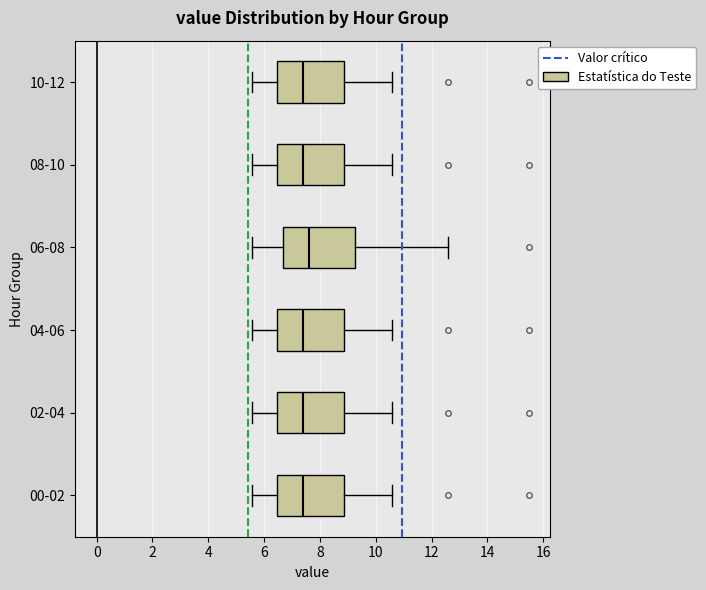

Reading bottom to top, read every box against the x-axis: the position of its median line, the range the box covers, and the ends of its whiskers. The values are not printed on the chart, so give them approximately, as read against the axis.

00-02: median 7.4, box 6.4 to 8.8, whiskers 5.6 to 10.6
02-04: median 7.4, box 6.4 to 8.8, whiskers 5.6 to 10.6
04-06: median 7.4, box 6.4 to 8.8, whiskers 5.6 to 10.6
06-08: median 7.6, box 6.6 to 9.2, whiskers 5.6 to 12.6
08-10: median 7.4, box 6.4 to 8.8, whiskers 5.6 to 10.6
10-12: median 7.4, box 6.4 to 8.8, whiskers 5.6 to 10.6